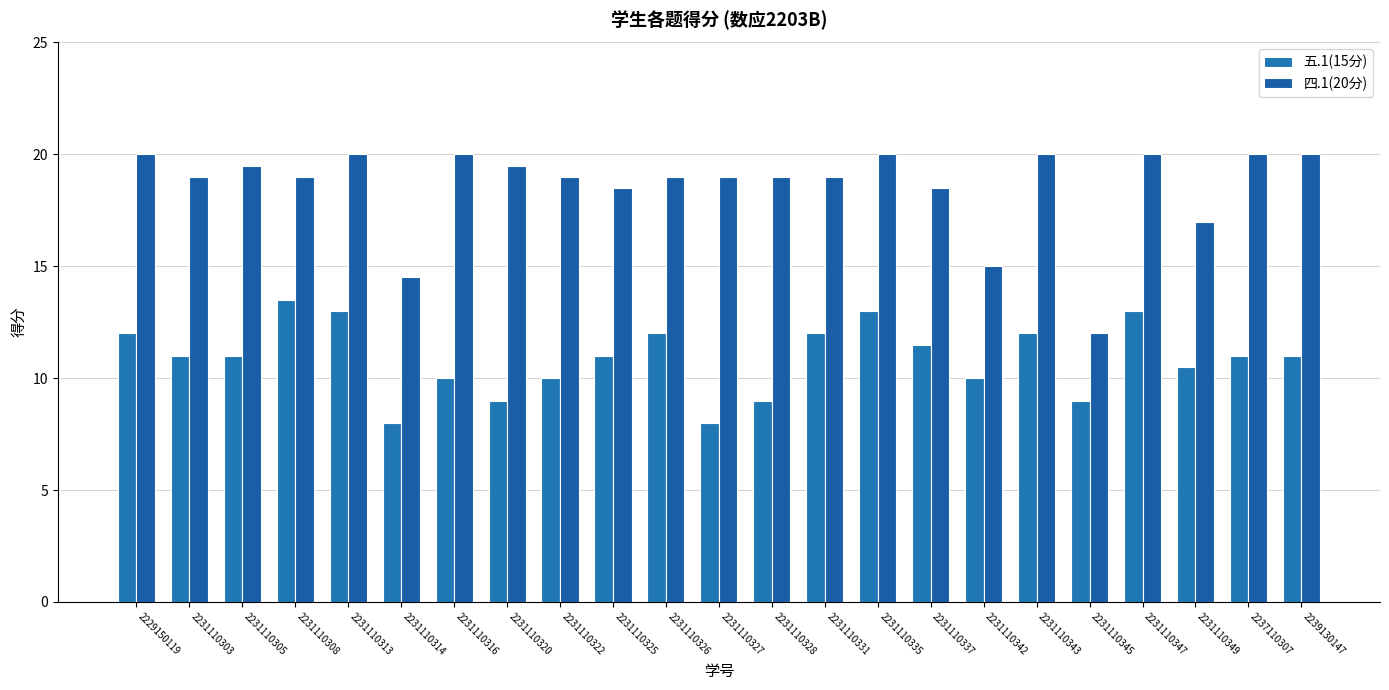

Rank the series by their maximum value, from highest to lowest.

四.1(20分), 五.1(15分)